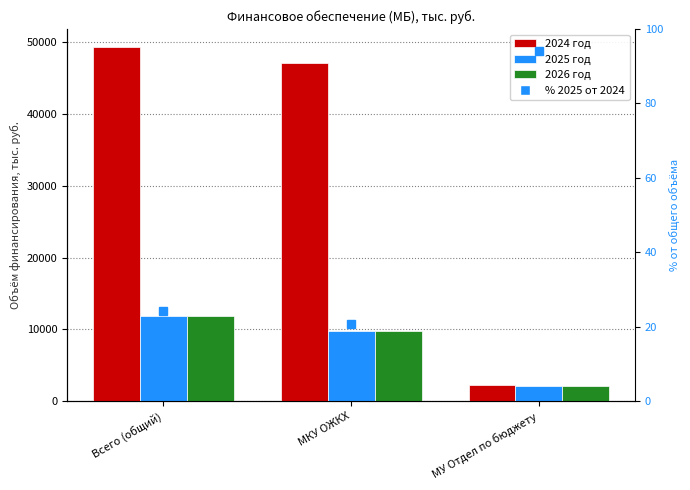

How many data points in 2025 год are less than 9824?

1